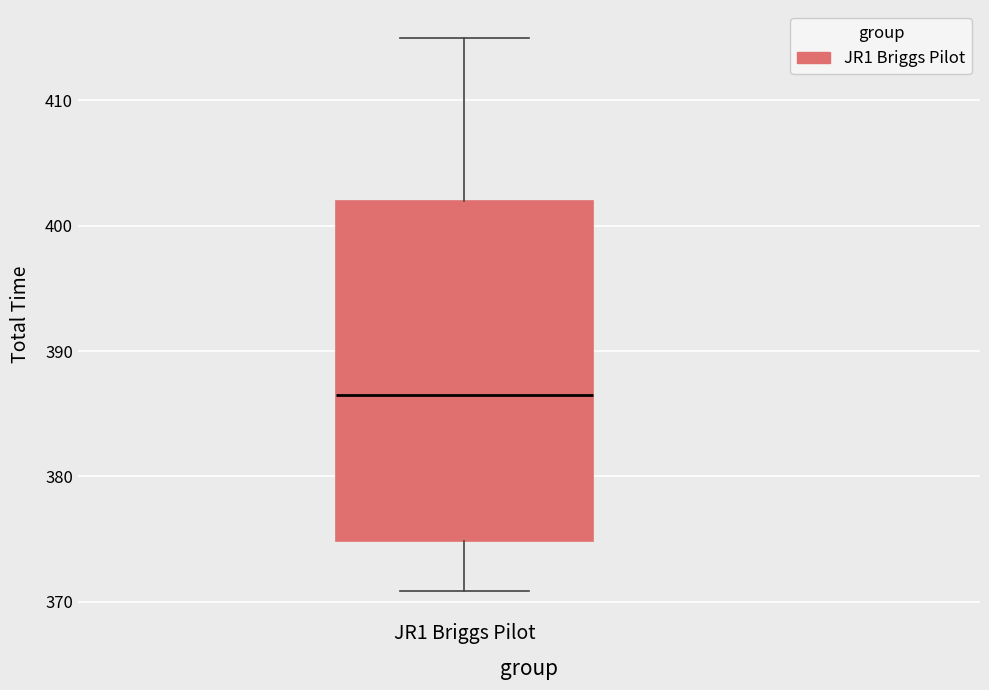

Where is the upper edge of the box for JR1 Briggs Pilot on the y-axis? The values are not printed on the chart, so give them approximately, as read against the axis.

402